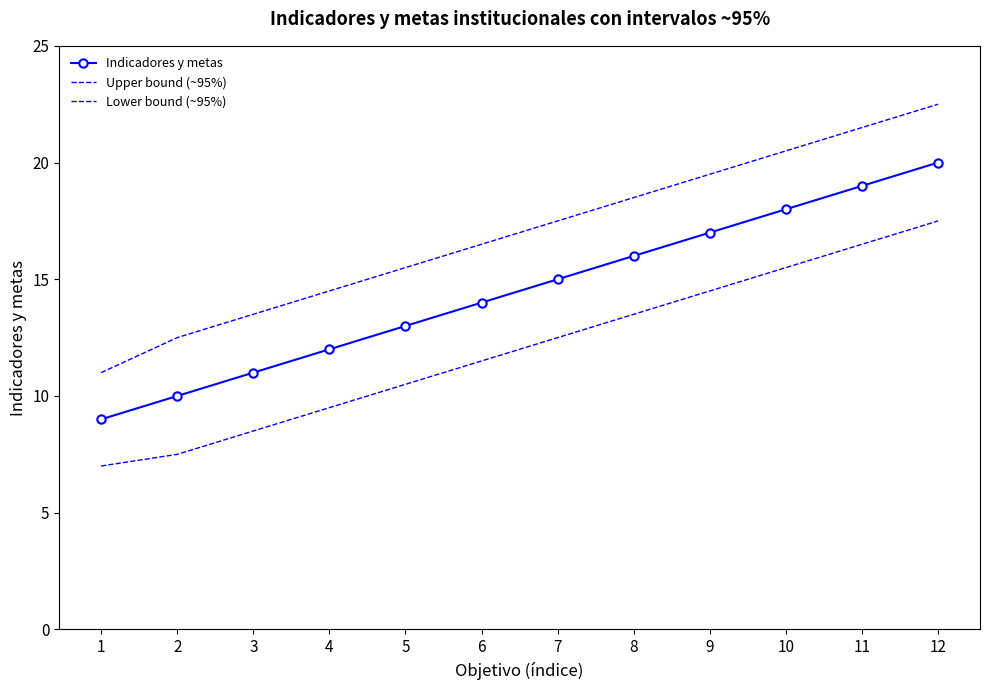

What is the total value across all series at 8?

48.0